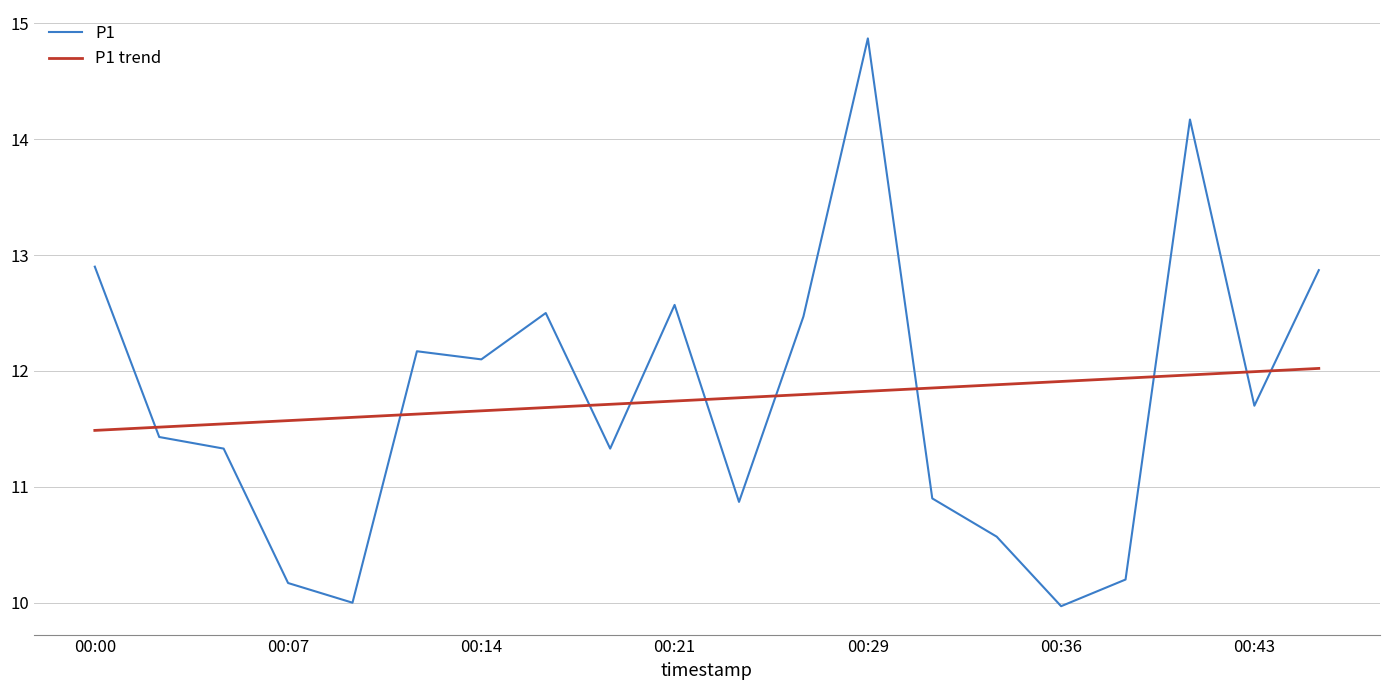

Which series has the largest range (max minus min)?

P1